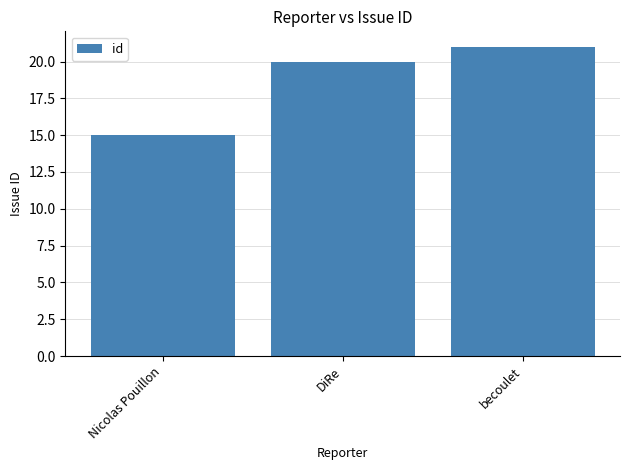

What is the sum of the values at becoulet and Nicolas Pouillon?

36